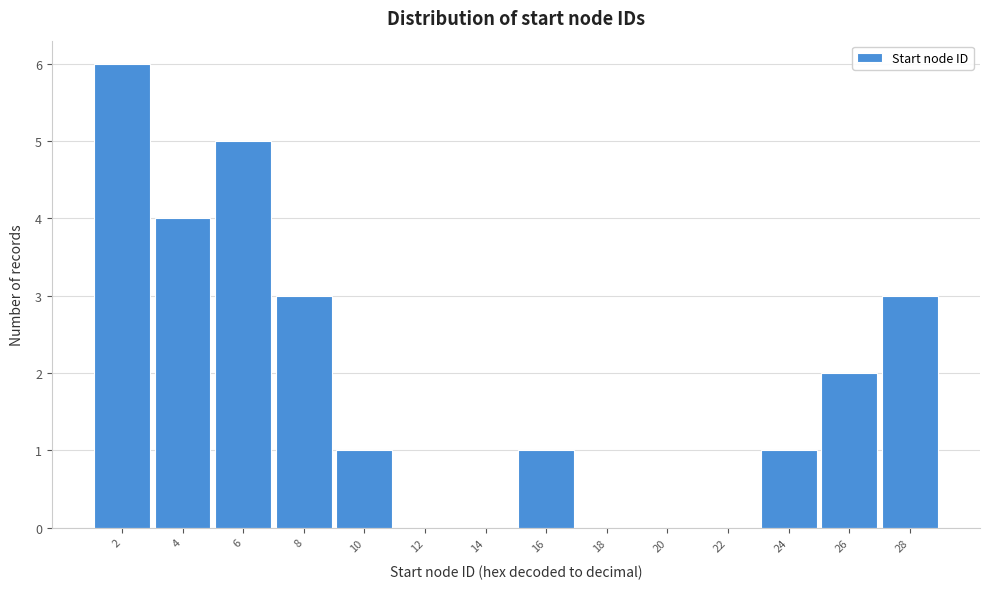

Reading left to right, extract all data points from this chart.

2=6	4=4	6=5	8=3	10=1	12=0	14=0	16=1	18=0	20=0	22=0	24=1	26=2	28=3